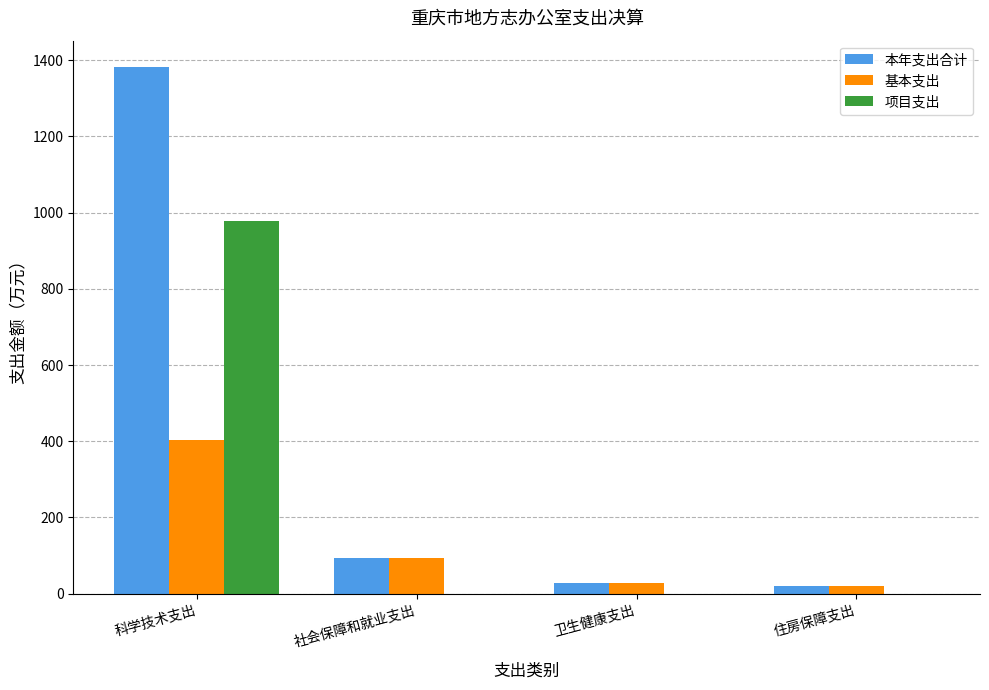

Reading right to left, list all the values displayed in this chart.

本年支出合计: 20.2	27.8	92.6	1382.5
基本支出: 20.2	27.8	92.6	404.2
项目支出: 0.0	0.0	0.0	978.3